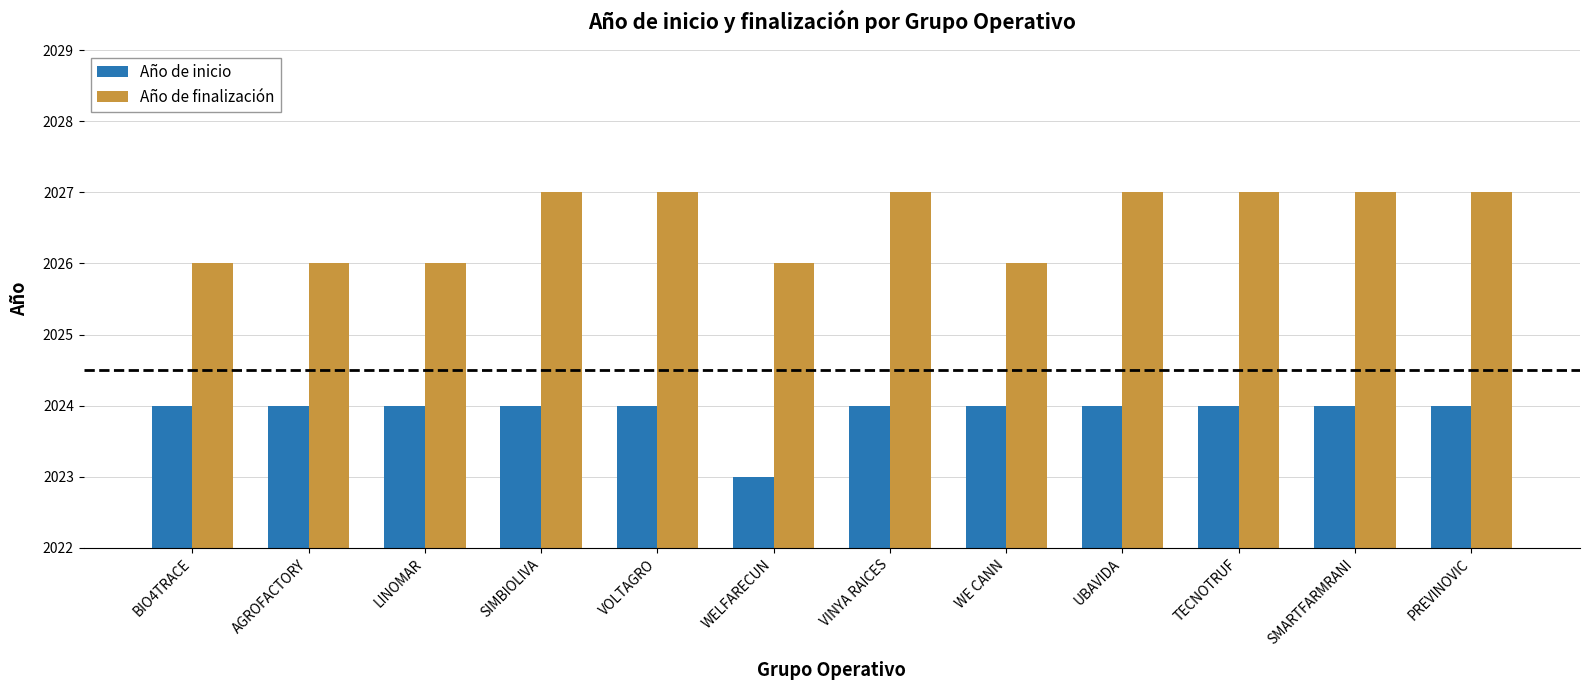

At which label is Año de inicio closest to 2023?

WELFARECUN